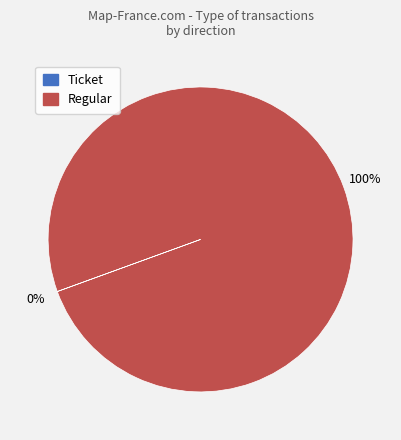

Which category has the biggest portion of the pie?

Regular